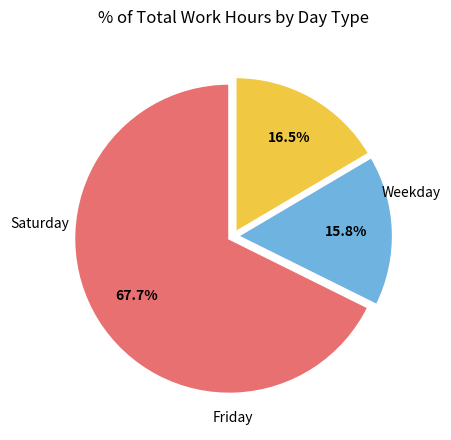

Does any single category account for the majority?

Yes